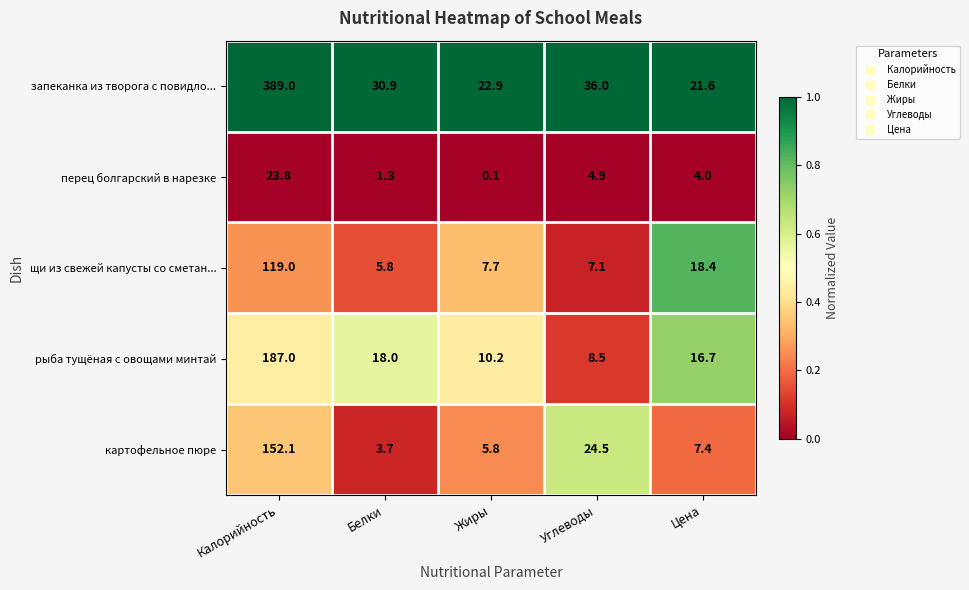

How many categories are shown in the chart?

5